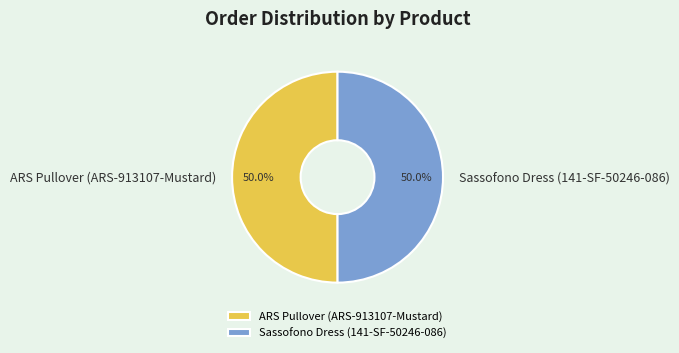

What is the total percentage of Sassofono Dress (141-SF-50246-086) and ARS Pullover (ARS-913107-Mustard)?

100.0%